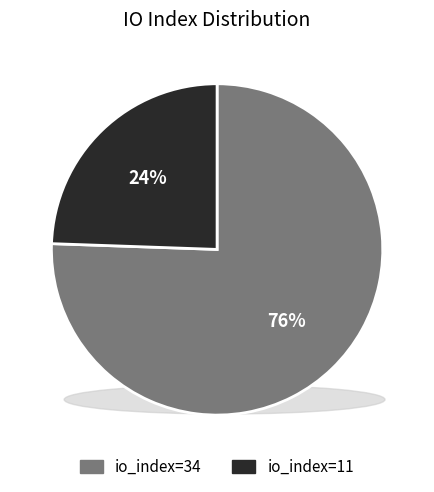

Rank the categories by value from highest to lowest.

io_index=34, io_index=11